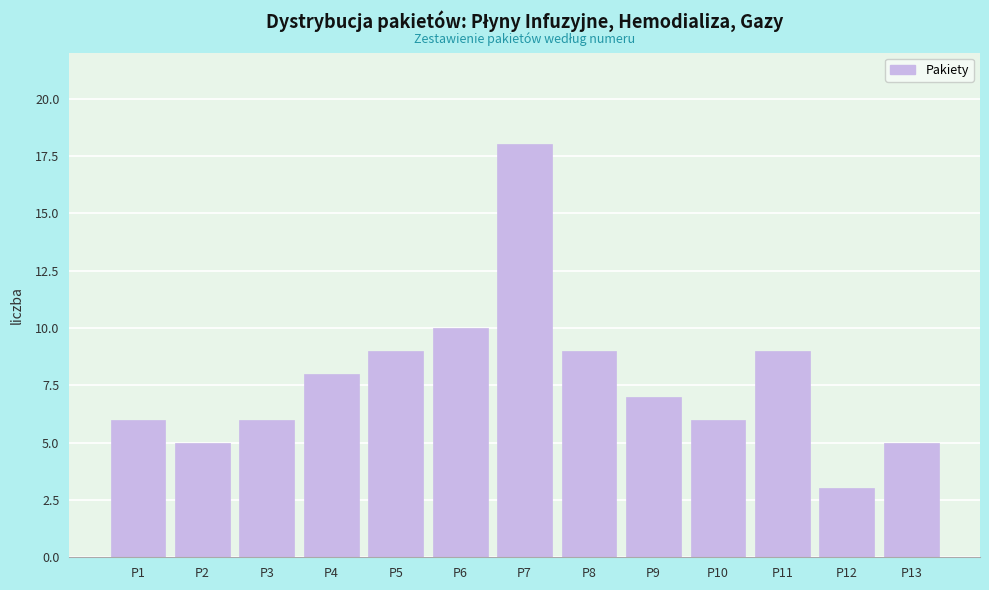

Reading left to right, extract all data points from this chart.

P1=6	P2=5	P3=6	P4=8	P5=9	P6=10	P7=18	P8=9	P9=7	P10=6	P11=9	P12=3	P13=5